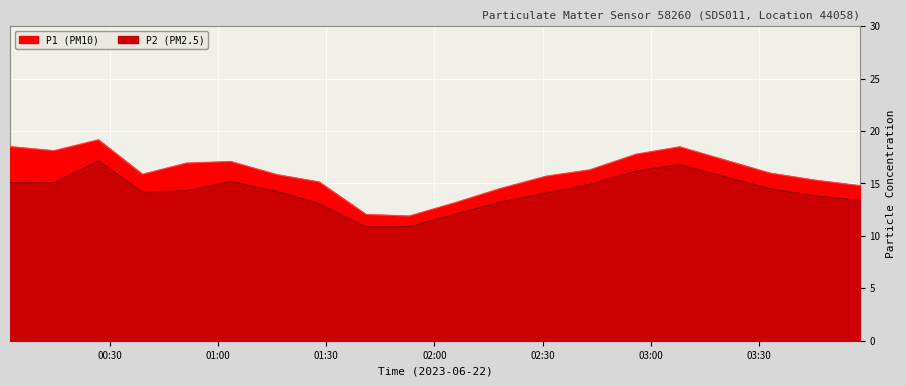

How many data points in P2 are less than 14?

7